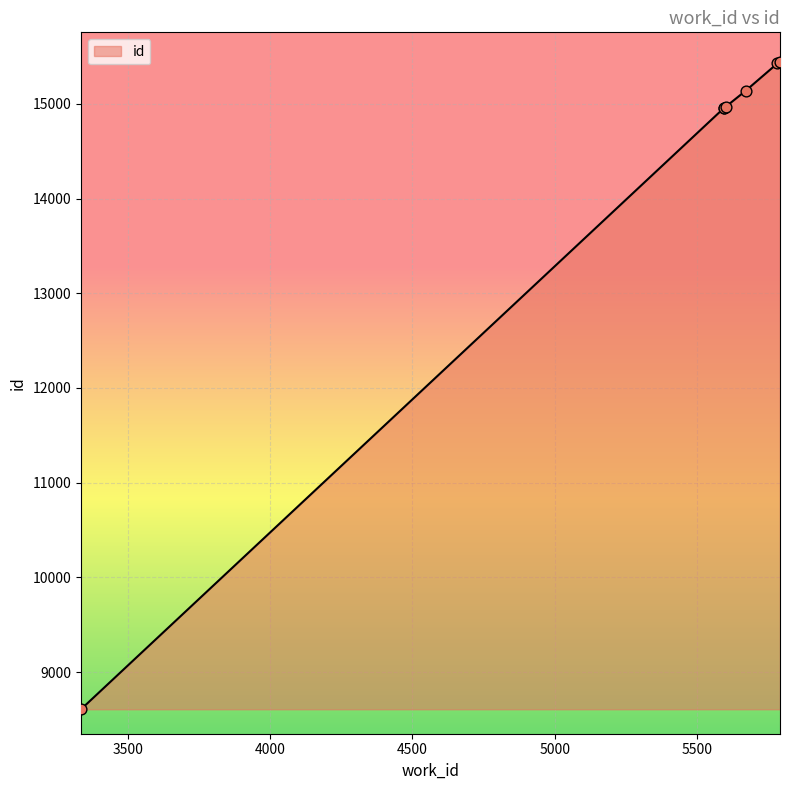

Which has a higher value, 5782 or 5594?

5782